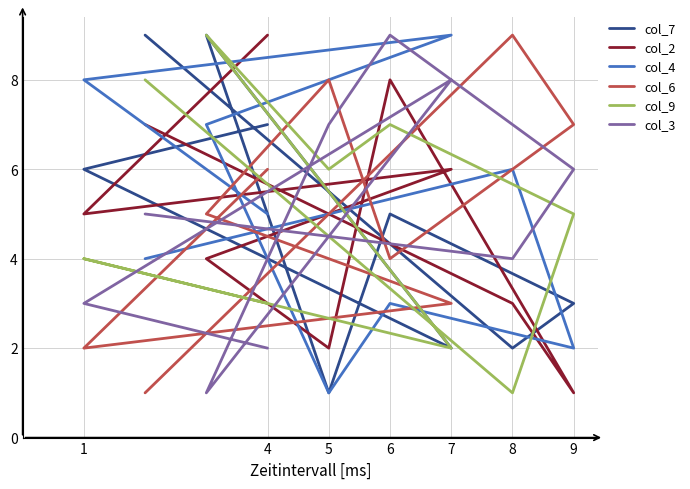

Reading right to left, list all the values displayed in this chart.

col_7: 7	6	2	9	1	5	3	2	9
col_2: 9	5	6	4	2	8	1	3	7
col_4: 5	8	9	7	1	3	2	6	4
col_6: 6	2	3	5	8	4	7	9	1
col_9: 3	4	2	9	6	7	5	1	8
col_3: 2	3	8	1	7	9	6	4	5